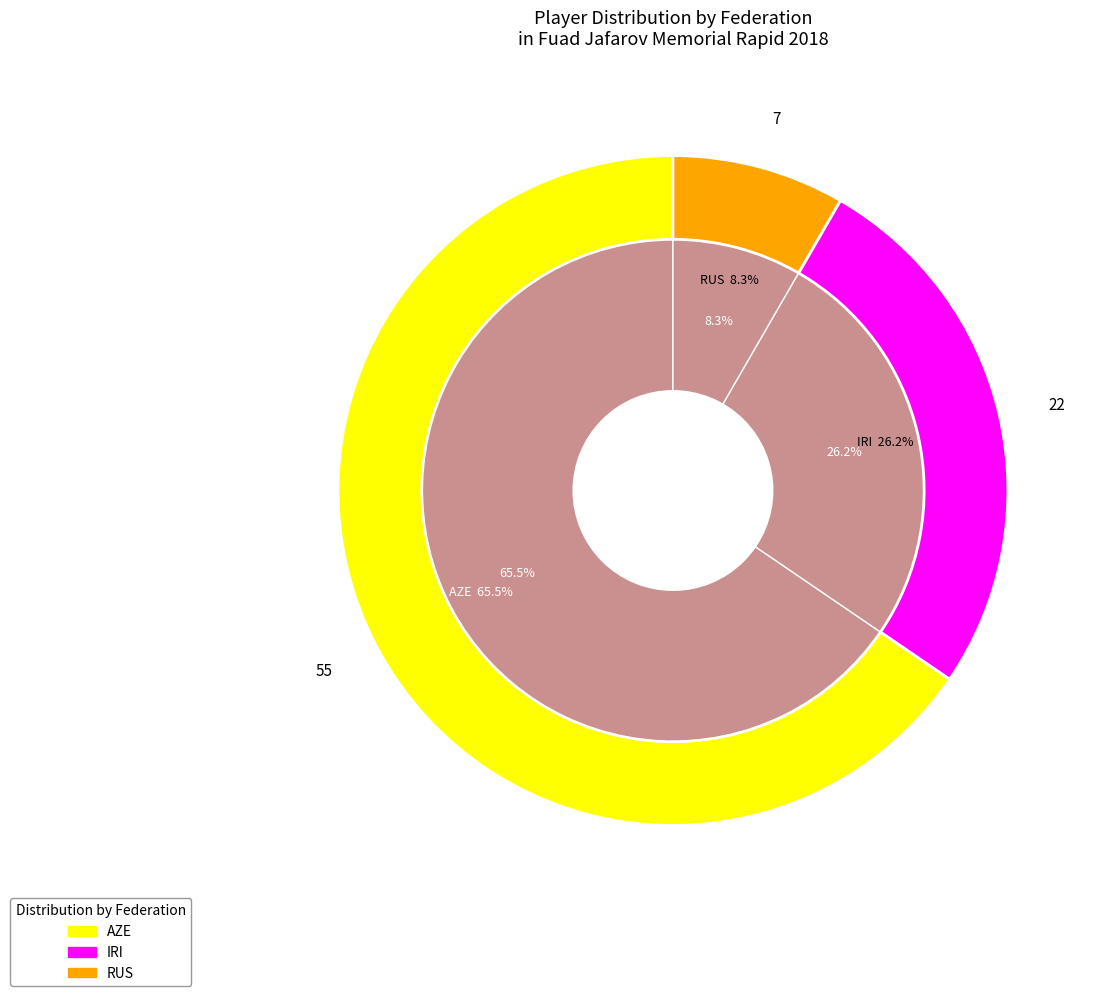

To the nearest percent, what portion does AZE represent?

65%